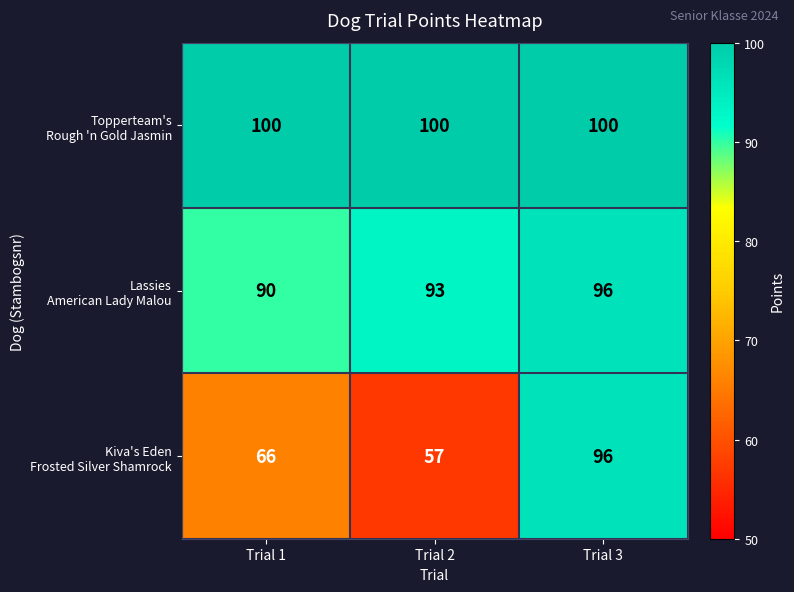

What is the difference between the highest and lowest values at Trial 1?

34